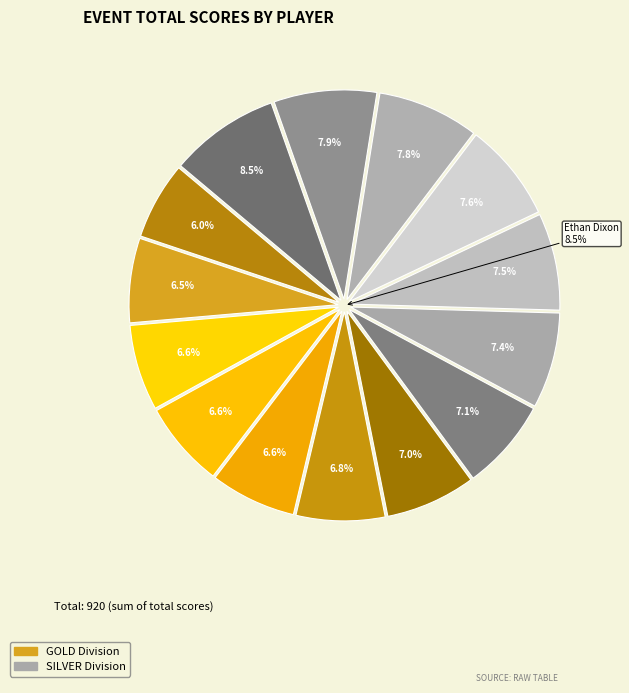

Rank the categories by value from lowest to highest.

Ganson Salmon, Aslan henderson, Adam White, Eric S. Hampton, Daniel Cline, Devin Tibbot, Ray Allee, Gretchen Lee, Ethan Higginbotham, Matt Olson, David cruz, Jacob Cramer, Chandler Curtis, Ethan Dixon